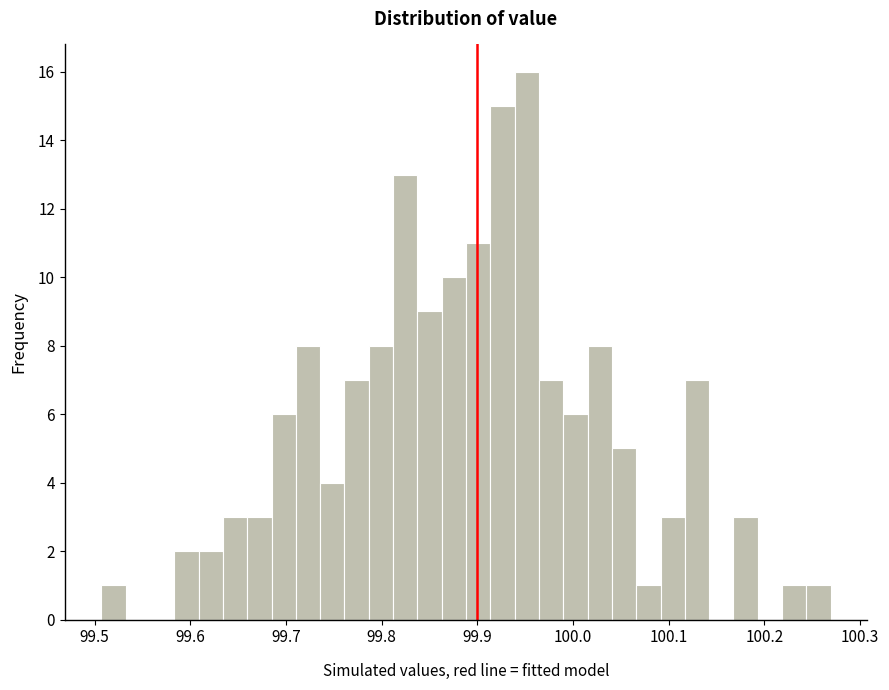

Read against the x-axis, roughly where is the centre of the tallest bar?

99.95